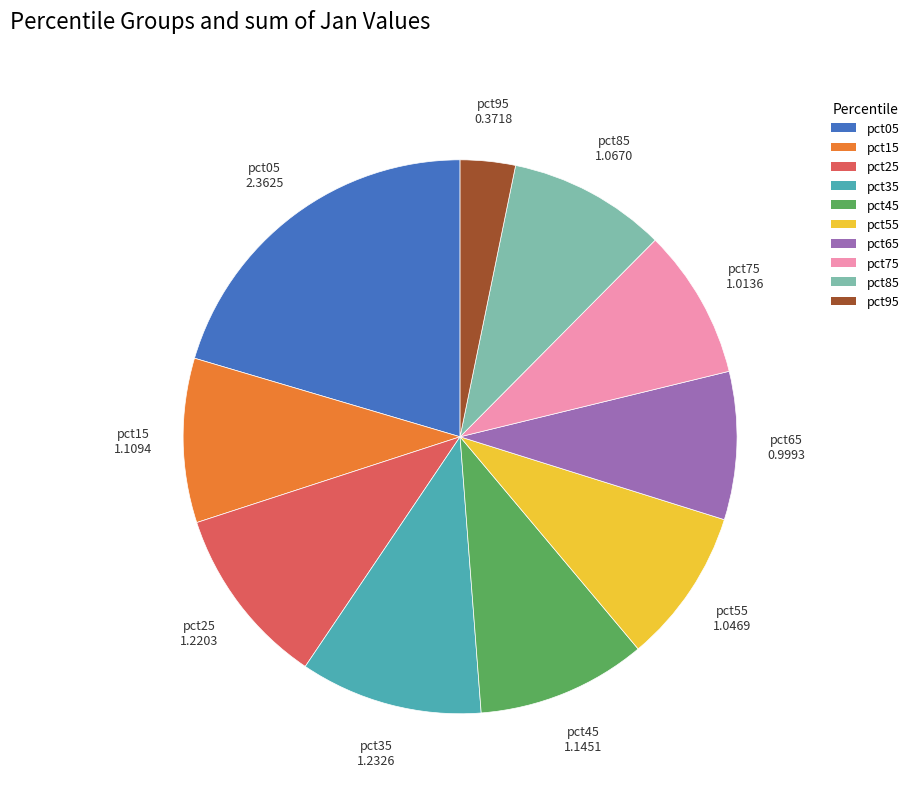

Does any single category account for the majority?

No